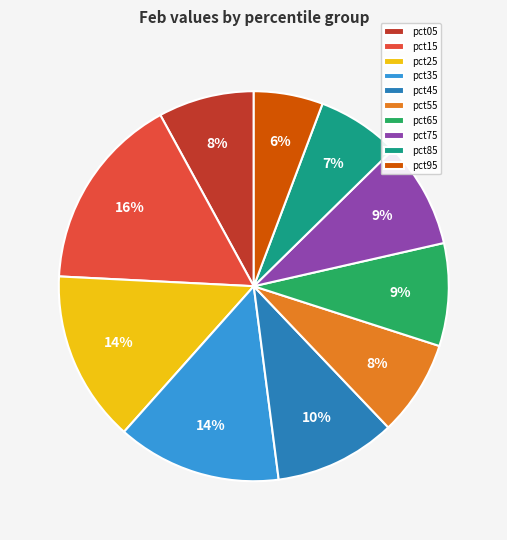

Which has a higher value, pct15 or pct05?

pct15